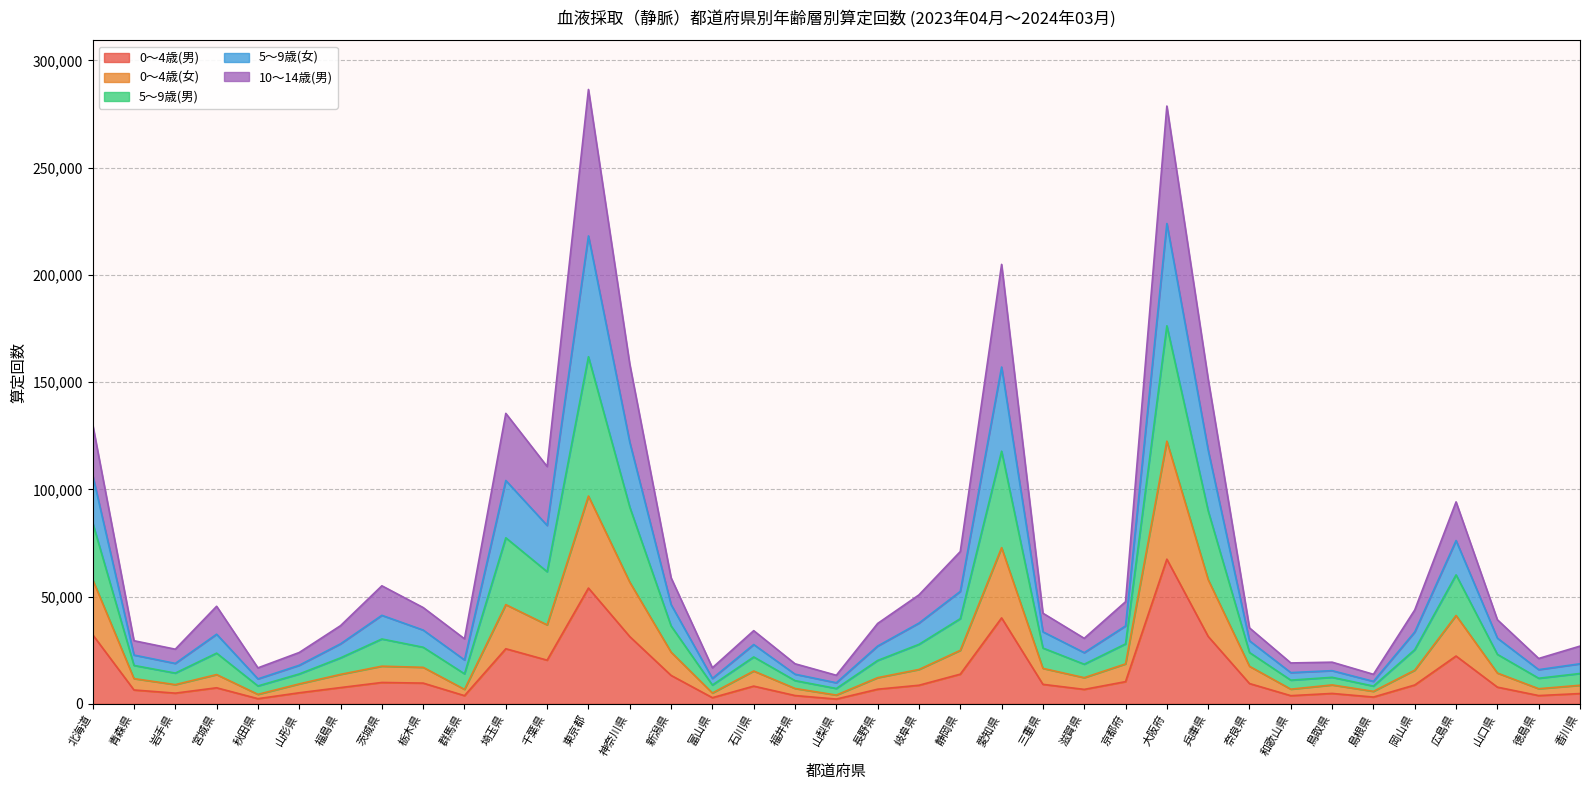

What is the total value across all series at 静岡県?

70994